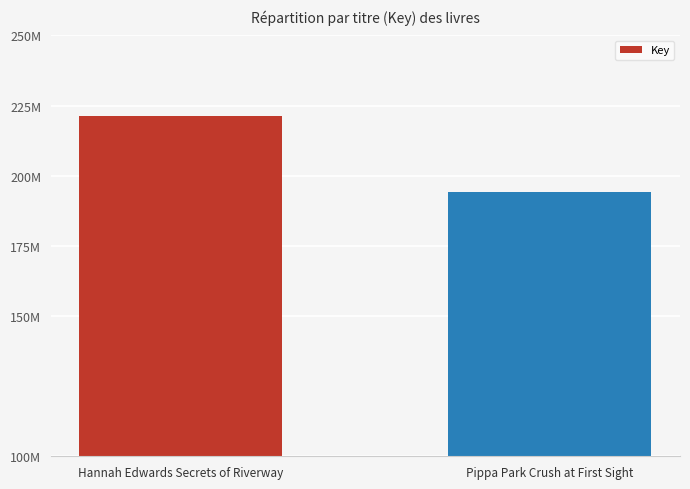

List the labels in order of value, largest first.

Hannah Edwards Secrets of Riverway, Pippa Park Crush at First Sight